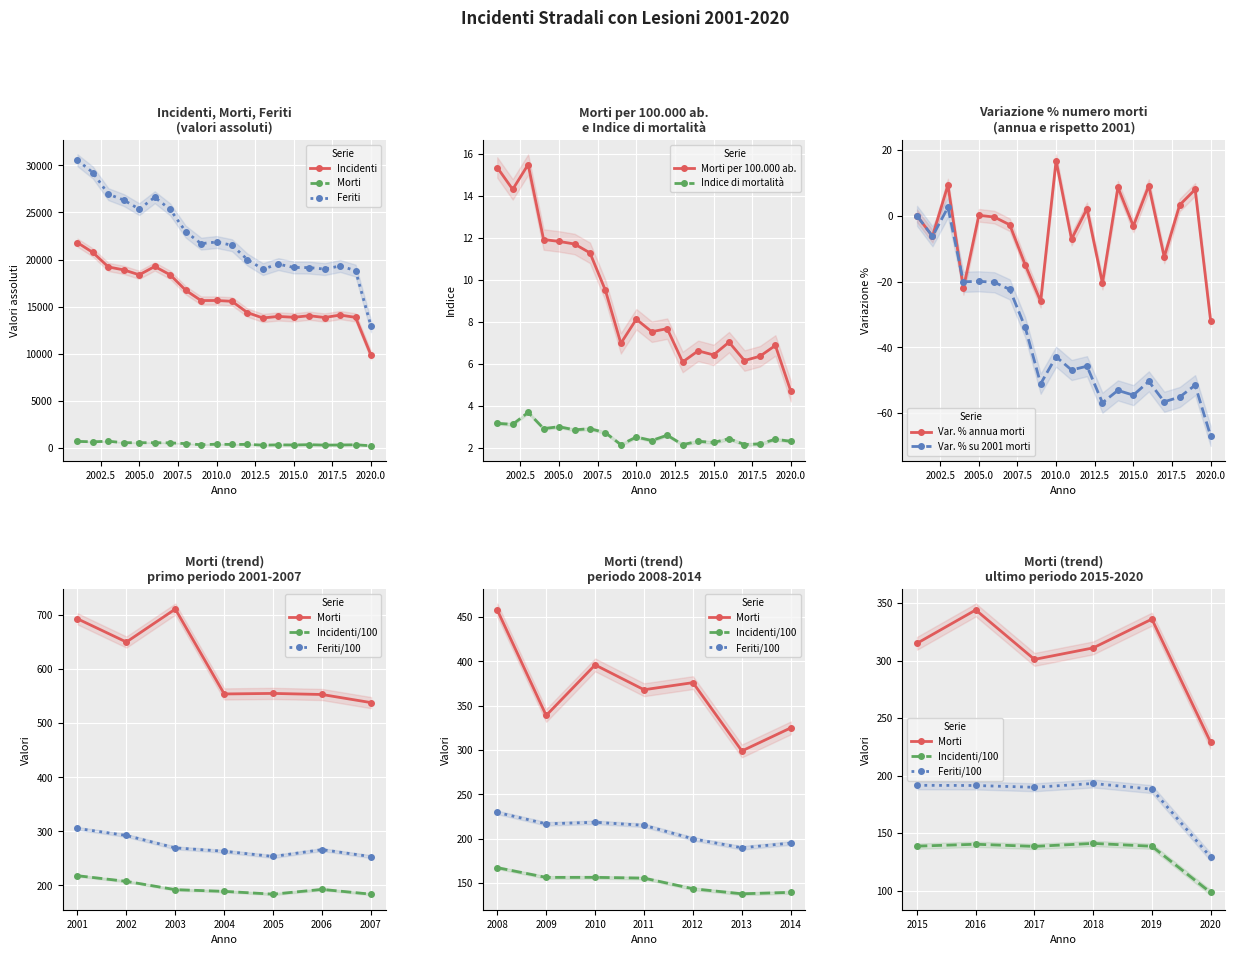

At 2008, list the series in order from largest to smallest.

Feriti, Incidenti, Morti